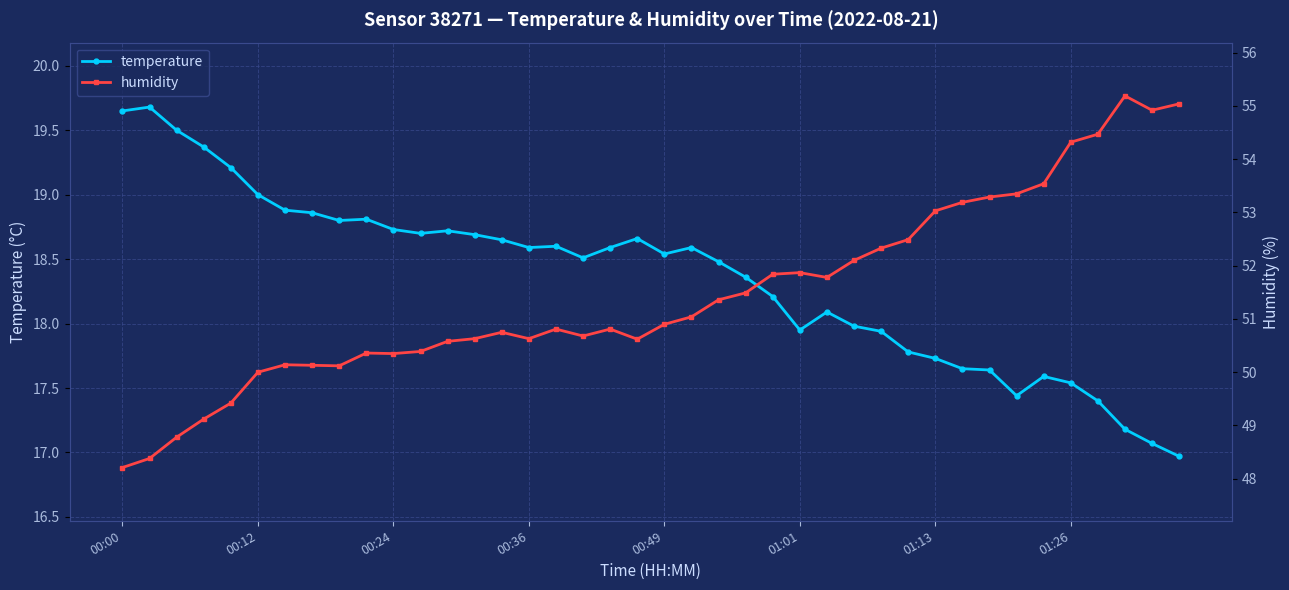

True or false: humidity and temperature intersect in this chart.

False